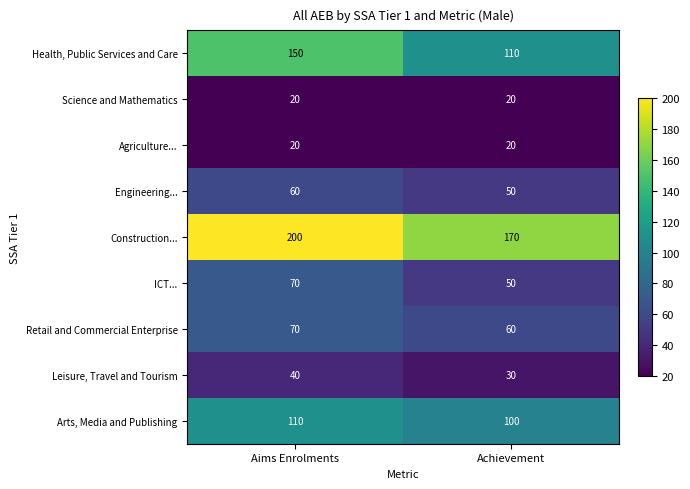

At which category does the chart reach its peak across all series?

Aims Enrolments